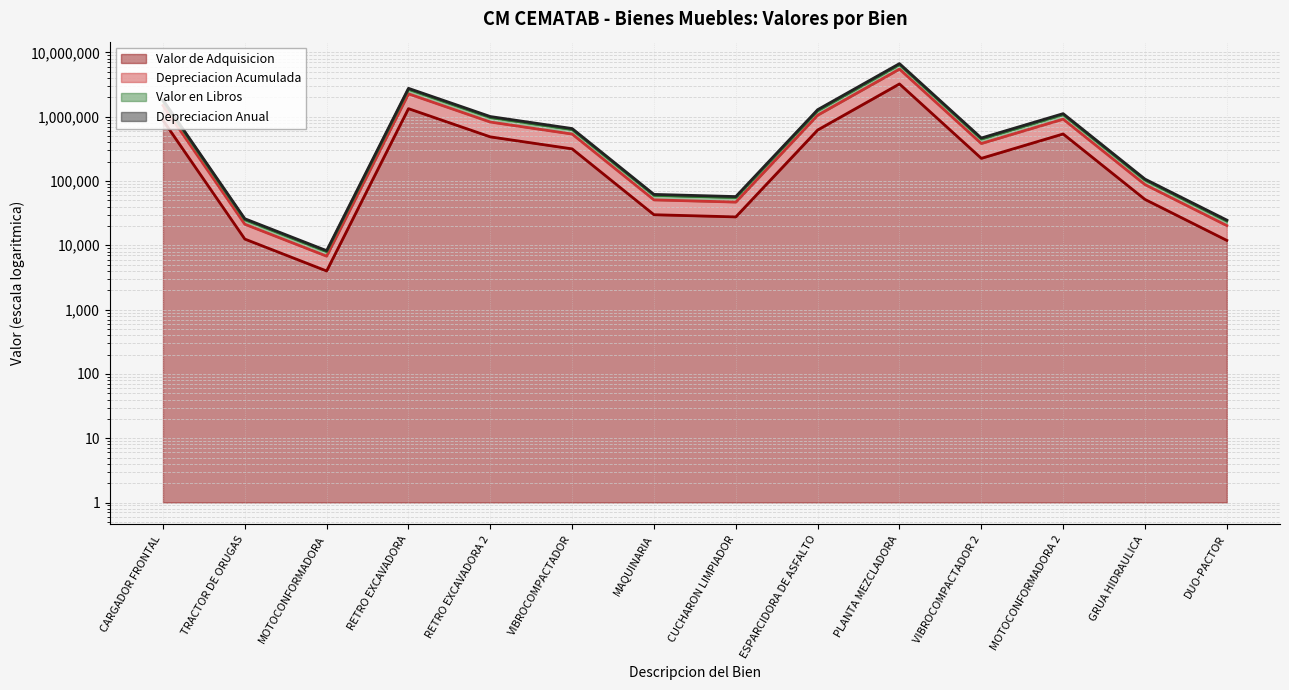

Where is Valor en Libros nearest to the value 3347174?

RETRO EXCAVADORA